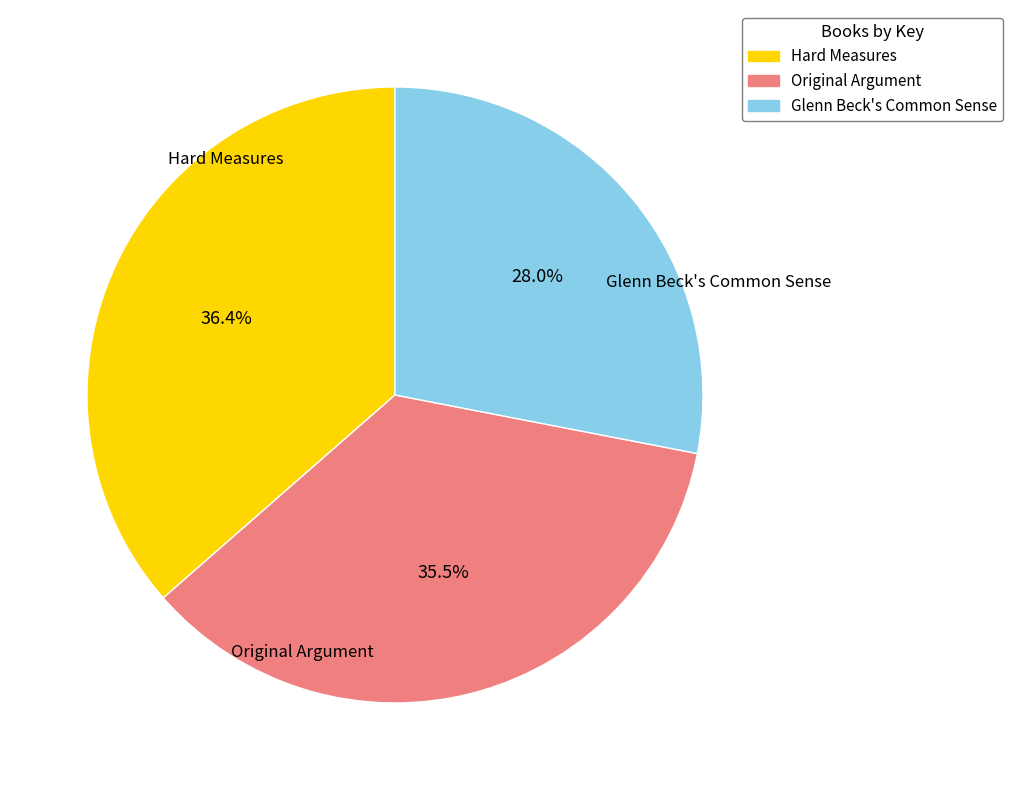

Is Original Argument the majority of the pie?

No